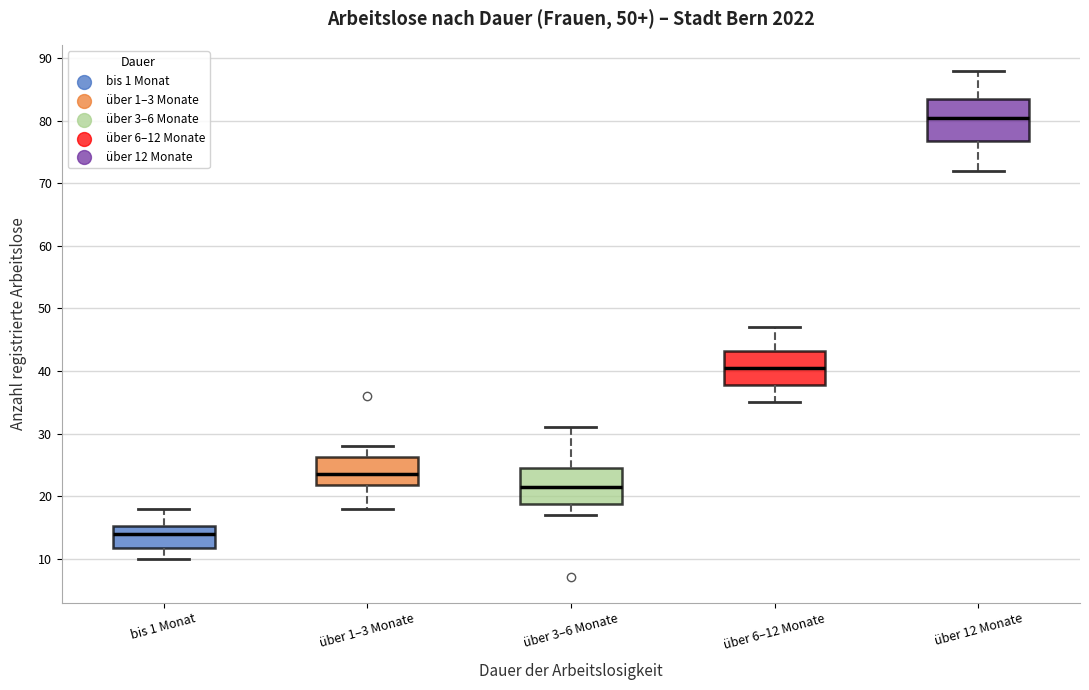

Reading left to right, read every box against the y-axis: the position of its median line, the range the box covers, and the ends of its whiskers. The values are not printed on the chart, so give them approximately, as read against the axis.

bis 1 Monat: median 14, box 12 to 15, whiskers 10 to 18
über 1–3 Monate: median 24, box 22 to 26, whiskers 18 to 28
über 3–6 Monate: median 22, box 19 to 25, whiskers 17 to 31
über 6–12 Monate: median 41, box 38 to 43, whiskers 35 to 47
über 12 Monate: median 81, box 77 to 84, whiskers 72 to 88